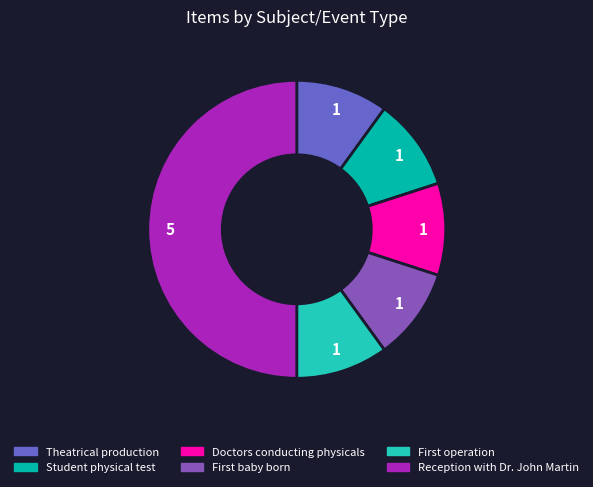

Which category has the biggest portion of the pie?

Reception with Dr. John Martin